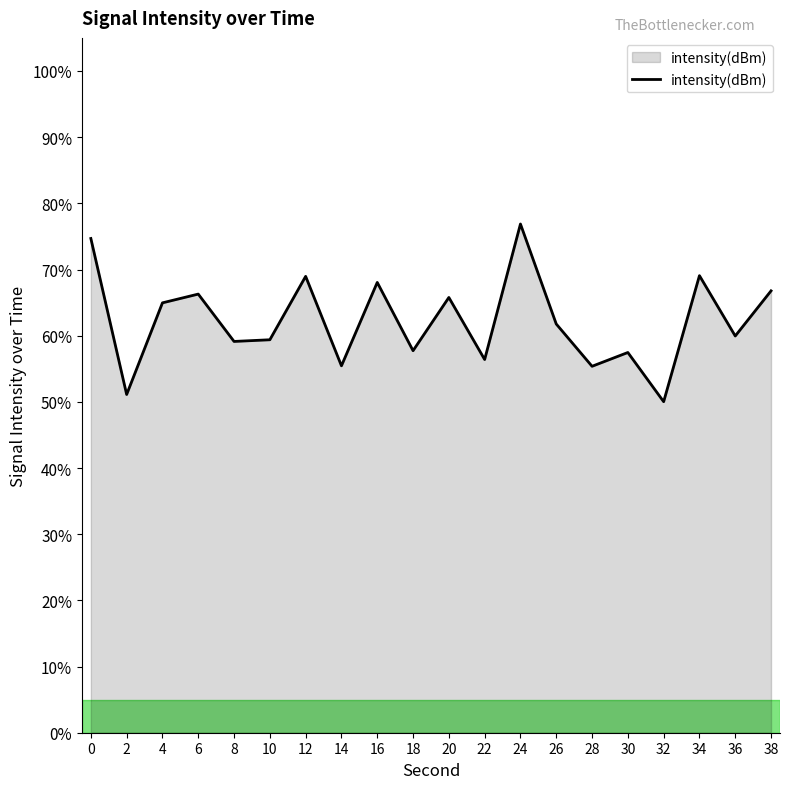

Is it true that the value at 34 is 69.1?

True